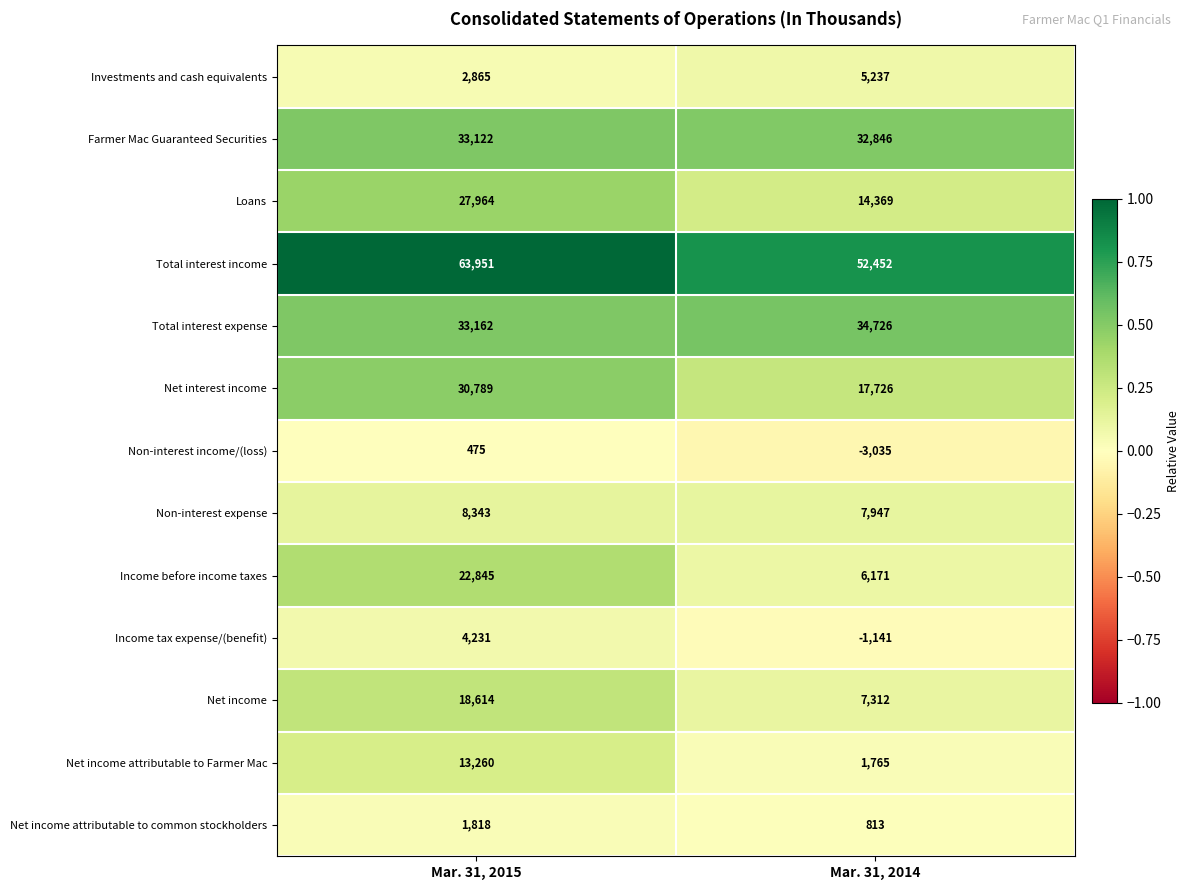

Between Mar. 31, 2015 and Mar. 31, 2014, which series saw the biggest shift?

Income before income taxes